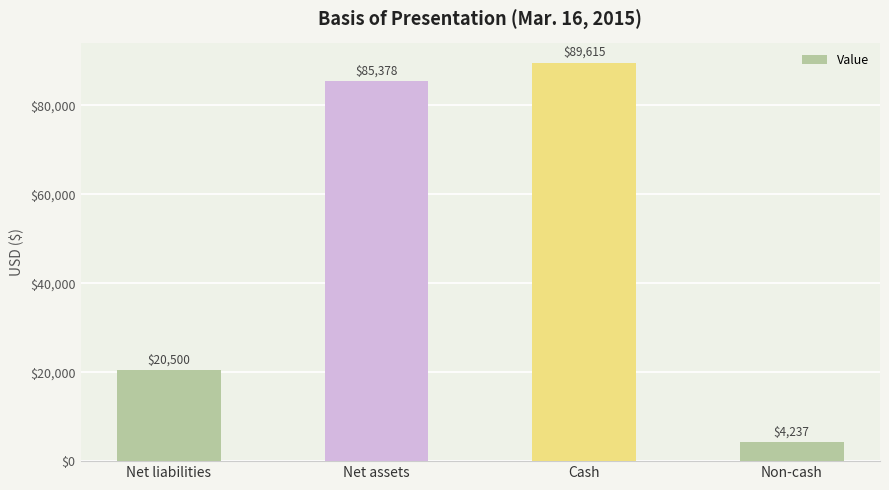

How many values are below 85378?

2